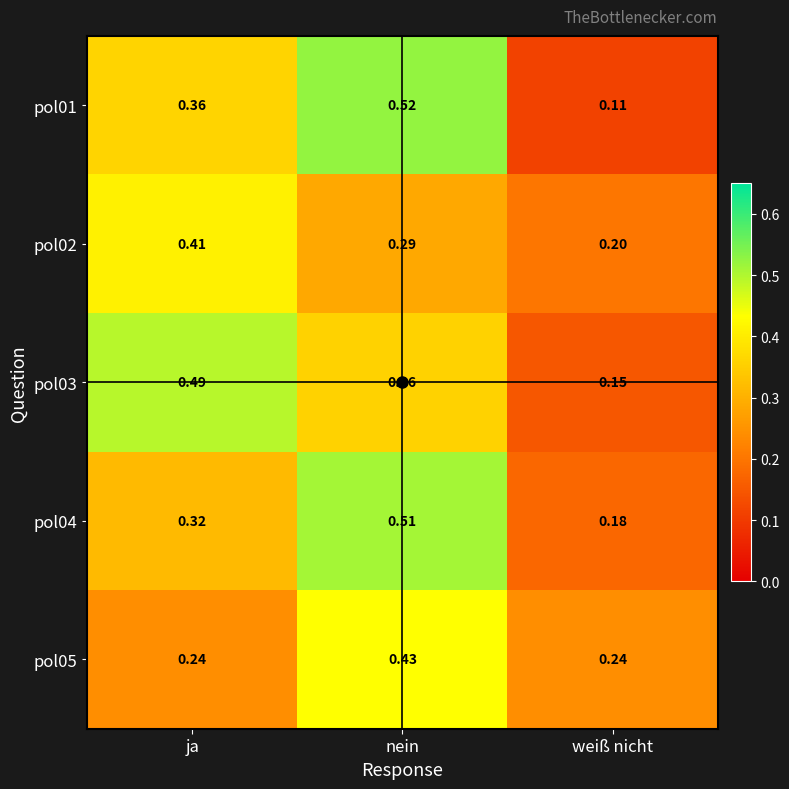

List the labels in order of pol03 value, smallest first.

weiß nicht, nein, ja